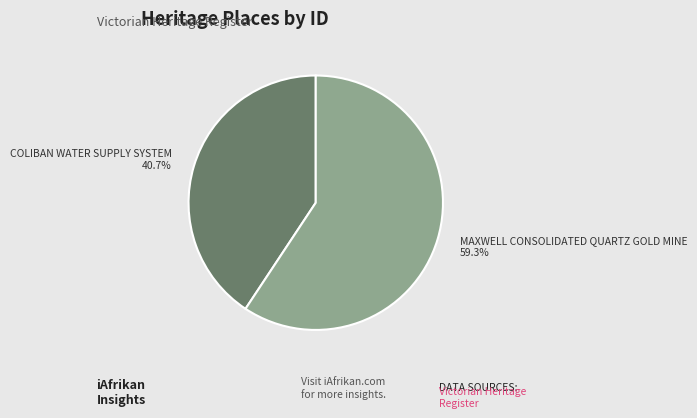

How many slices are in this pie chart?

2